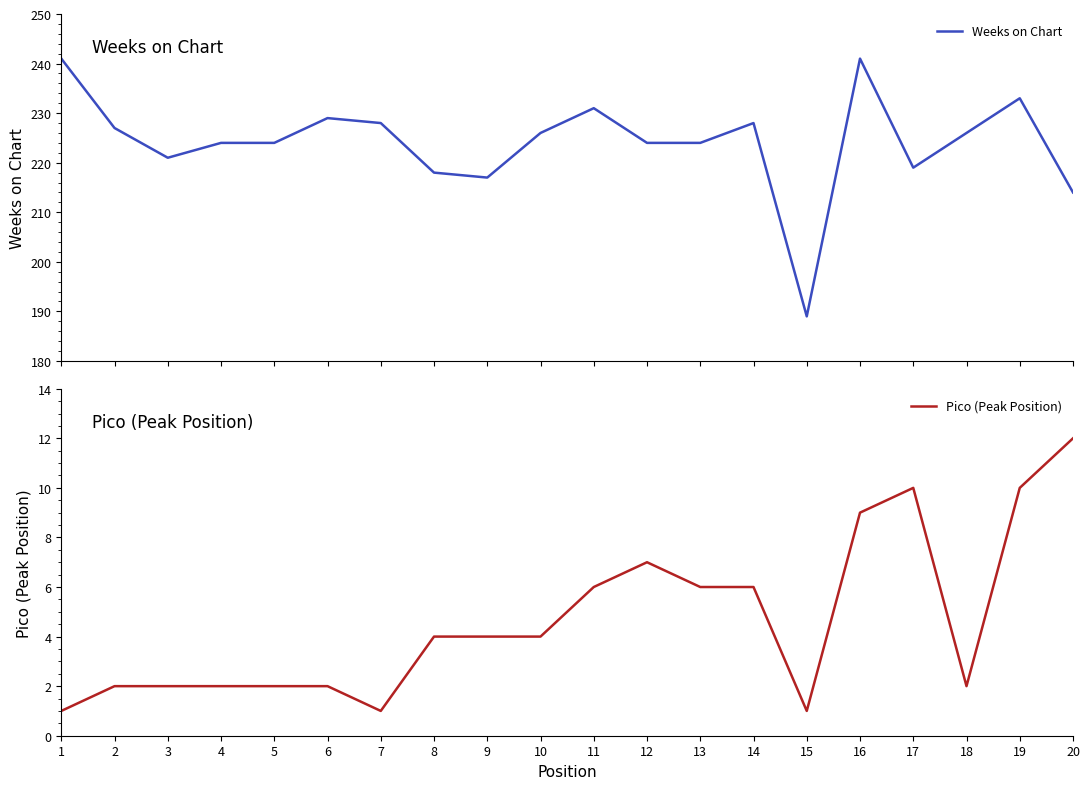

Read the Weeks on Chart value at 7, to the nearest 10.

230